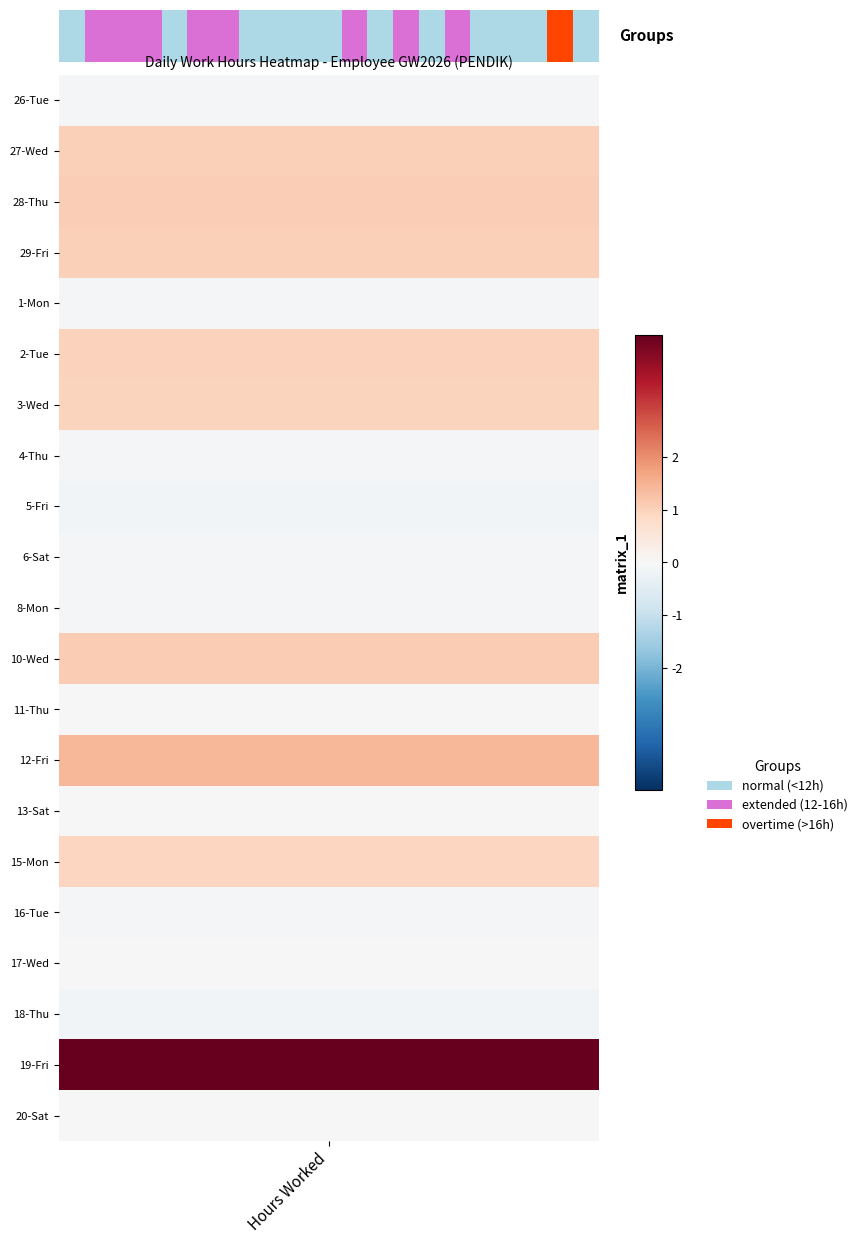

Rank the categories by value from lowest to highest.

Hours Worked, 1, 2, 3, 4, 5, 6, 7, 8, 9, 10, 11, 12, 13, 14, 15, 16, 17, 18, 19, 20